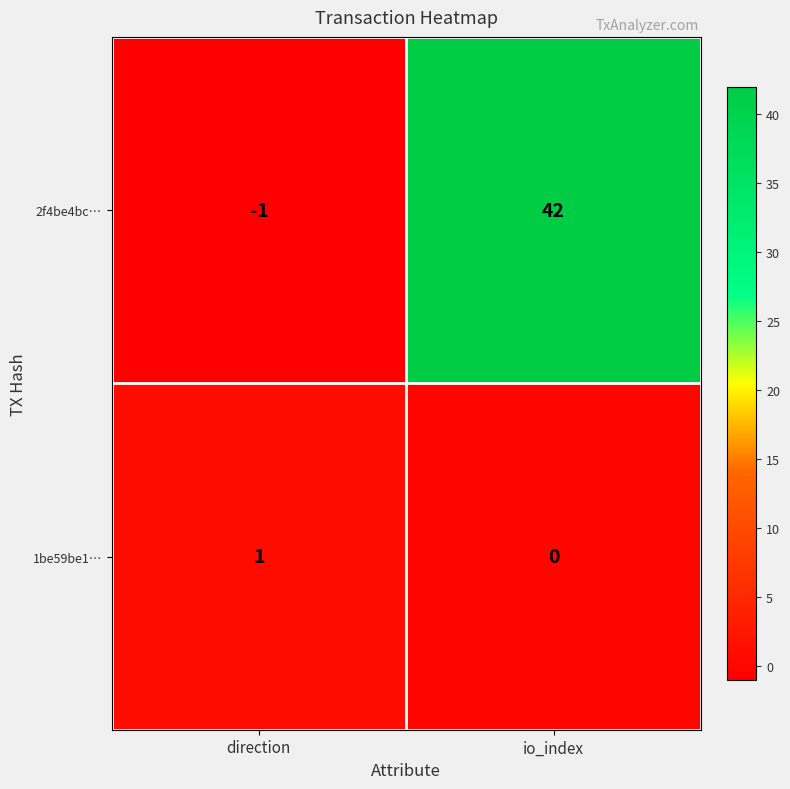

Reading right to left, extract all data points from this chart.

2f4be4bc…: 42	-1
1be59be1…: 0	1